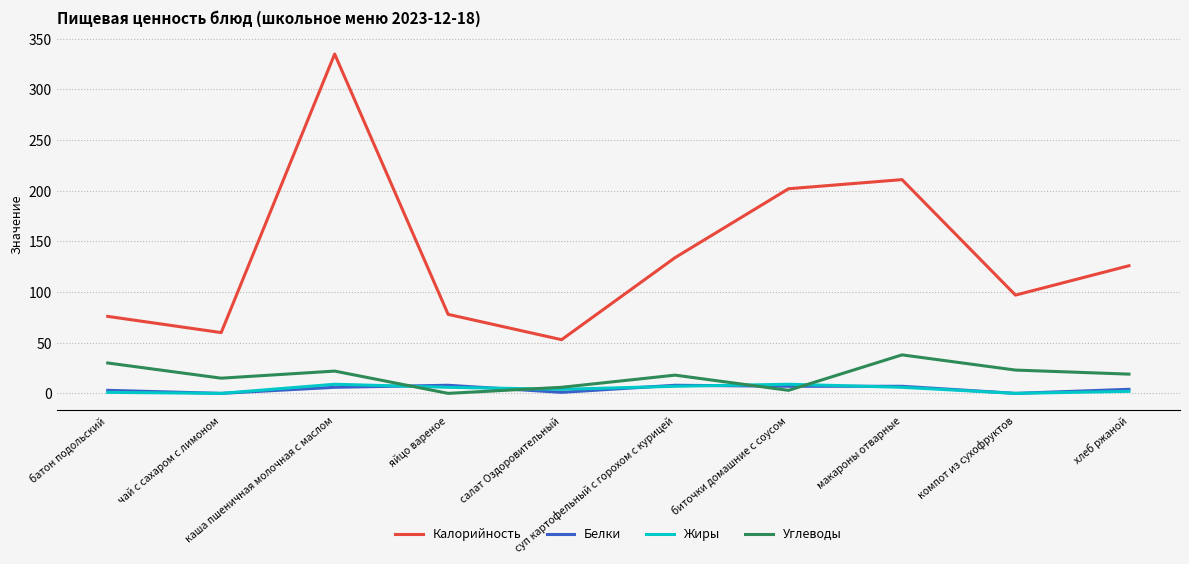

Count the Белки values in the range 1 to 7.

6